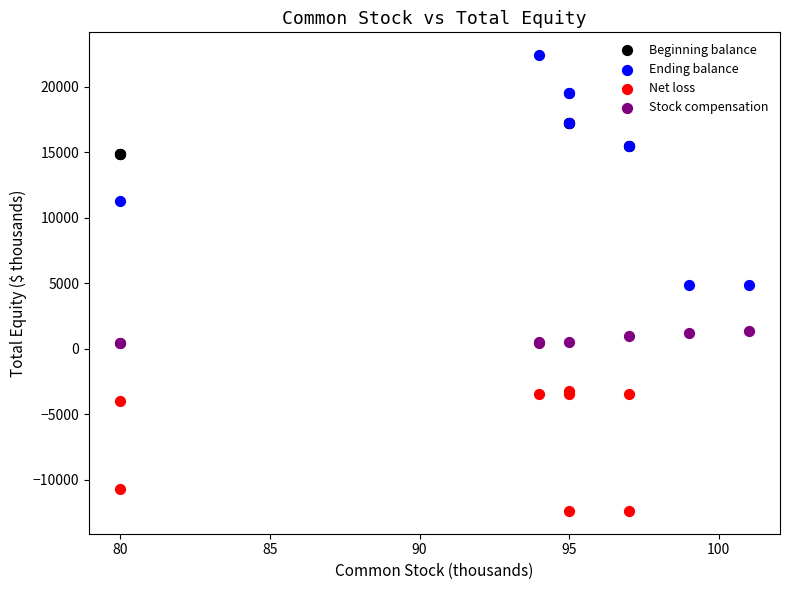

Which series contains the lowest Y value?

Net loss